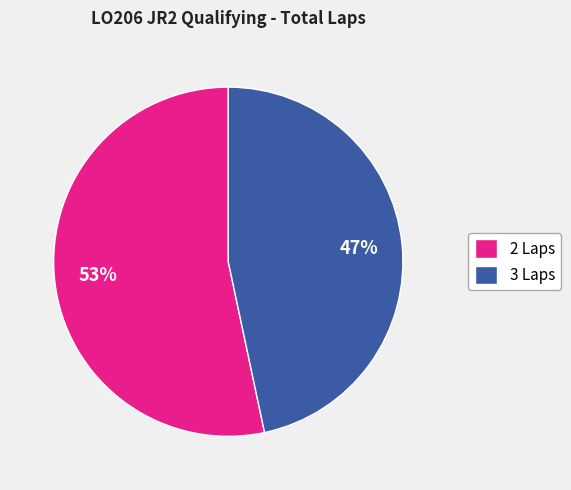

What is the largest slice in the pie chart?

2 Laps